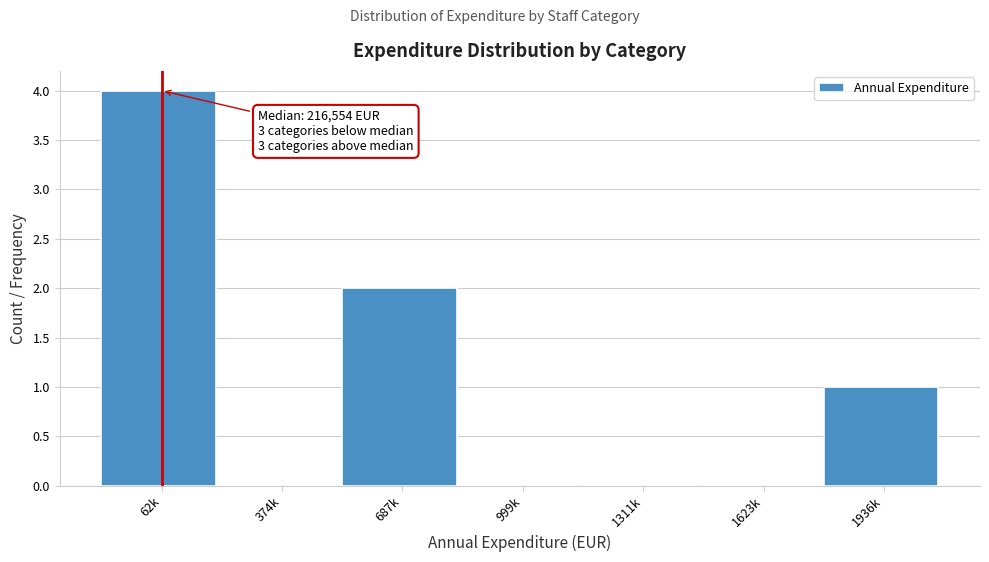

Reading left to right, extract all data points from this chart.

62k=4	374k=0	687k=2	999k=0	1311k=0	1623k=0	1936k=1